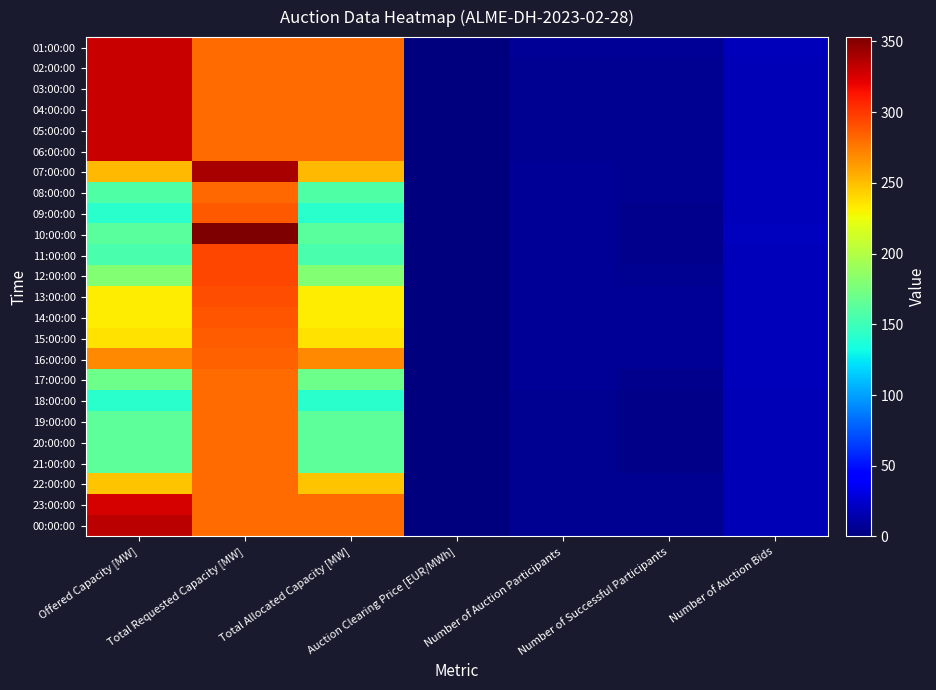

Reading left to right, what are all the values shown in this chart?

01:00:00: Offered Capacity [MW]=330.0	Total Requested Capacity [MW]=281.0	Total Allocated Capacity [MW]=281.0	Auction Clearing Price [EUR/MWh]=0.0	Number of Auction Participants=7.0	Number of Successful Participants=7.0	Number of Auction Bids=18.0
02:00:00: Offered Capacity [MW]=330.0	Total Requested Capacity [MW]=280.0	Total Allocated Capacity [MW]=280.0	Auction Clearing Price [EUR/MWh]=0.0	Number of Auction Participants=6.0	Number of Successful Participants=6.0	Number of Auction Bids=17.0
03:00:00: Offered Capacity [MW]=330.0	Total Requested Capacity [MW]=280.0	Total Allocated Capacity [MW]=280.0	Auction Clearing Price [EUR/MWh]=0.0	Number of Auction Participants=6.0	Number of Successful Participants=6.0	Number of Auction Bids=17.0
04:00:00: Offered Capacity [MW]=330.0	Total Requested Capacity [MW]=280.0	Total Allocated Capacity [MW]=280.0	Auction Clearing Price [EUR/MWh]=0.0	Number of Auction Participants=6.0	Number of Successful Participants=6.0	Number of Auction Bids=17.0
05:00:00: Offered Capacity [MW]=330.0	Total Requested Capacity [MW]=280.0	Total Allocated Capacity [MW]=280.0	Auction Clearing Price [EUR/MWh]=0.0	Number of Auction Participants=6.0	Number of Successful Participants=6.0	Number of Auction Bids=17.0
06:00:00: Offered Capacity [MW]=330.0	Total Requested Capacity [MW]=280.0	Total Allocated Capacity [MW]=280.0	Auction Clearing Price [EUR/MWh]=0.0	Number of Auction Participants=6.0	Number of Successful Participants=6.0	Number of Auction Bids=17.0
07:00:00: Offered Capacity [MW]=252.0	Total Requested Capacity [MW]=340.0	Total Allocated Capacity [MW]=252.0	Auction Clearing Price [EUR/MWh]=0.1	Number of Auction Participants=7.0	Number of Successful Participants=6.0	Number of Auction Bids=18.0
08:00:00: Offered Capacity [MW]=158.0	Total Requested Capacity [MW]=282.0	Total Allocated Capacity [MW]=158.0	Auction Clearing Price [EUR/MWh]=0.2	Number of Auction Participants=7.0	Number of Successful Participants=6.0	Number of Auction Bids=19.0
09:00:00: Offered Capacity [MW]=141.0	Total Requested Capacity [MW]=287.0	Total Allocated Capacity [MW]=141.0	Auction Clearing Price [EUR/MWh]=0.6	Number of Auction Participants=7.0	Number of Successful Participants=5.0	Number of Auction Bids=19.0
10:00:00: Offered Capacity [MW]=162.0	Total Requested Capacity [MW]=353.0	Total Allocated Capacity [MW]=162.0	Auction Clearing Price [EUR/MWh]=0.8	Number of Auction Participants=8.0	Number of Successful Participants=5.0	Number of Auction Bids=20.0
11:00:00: Offered Capacity [MW]=155.0	Total Requested Capacity [MW]=294.0	Total Allocated Capacity [MW]=155.0	Auction Clearing Price [EUR/MWh]=0.6	Number of Auction Participants=7.0	Number of Successful Participants=5.0	Number of Auction Bids=19.0
12:00:00: Offered Capacity [MW]=180.0	Total Requested Capacity [MW]=294.0	Total Allocated Capacity [MW]=180.0	Auction Clearing Price [EUR/MWh]=0.2	Number of Auction Participants=7.0	Number of Successful Participants=6.0	Number of Auction Bids=19.0
13:00:00: Offered Capacity [MW]=233.0	Total Requested Capacity [MW]=292.0	Total Allocated Capacity [MW]=233.0	Auction Clearing Price [EUR/MWh]=0.1	Number of Auction Participants=7.0	Number of Successful Participants=7.0	Number of Auction Bids=19.0
14:00:00: Offered Capacity [MW]=233.0	Total Requested Capacity [MW]=289.0	Total Allocated Capacity [MW]=233.0	Auction Clearing Price [EUR/MWh]=0.1	Number of Auction Participants=7.0	Number of Successful Participants=7.0	Number of Auction Bids=19.0
15:00:00: Offered Capacity [MW]=237.0	Total Requested Capacity [MW]=286.0	Total Allocated Capacity [MW]=237.0	Auction Clearing Price [EUR/MWh]=0.1	Number of Auction Participants=7.0	Number of Successful Participants=7.0	Number of Auction Bids=19.0
16:00:00: Offered Capacity [MW]=270.0	Total Requested Capacity [MW]=285.0	Total Allocated Capacity [MW]=270.0	Auction Clearing Price [EUR/MWh]=0.0	Number of Auction Participants=7.0	Number of Successful Participants=7.0	Number of Auction Bids=19.0
17:00:00: Offered Capacity [MW]=170.0	Total Requested Capacity [MW]=281.0	Total Allocated Capacity [MW]=170.0	Auction Clearing Price [EUR/MWh]=0.2	Number of Auction Participants=7.0	Number of Successful Participants=5.0	Number of Auction Bids=18.0
18:00:00: Offered Capacity [MW]=141.0	Total Requested Capacity [MW]=280.0	Total Allocated Capacity [MW]=141.0	Auction Clearing Price [EUR/MWh]=0.4	Number of Auction Participants=6.0	Number of Successful Participants=3.0	Number of Auction Bids=17.0
19:00:00: Offered Capacity [MW]=163.0	Total Requested Capacity [MW]=280.0	Total Allocated Capacity [MW]=163.0	Auction Clearing Price [EUR/MWh]=0.2	Number of Auction Participants=6.0	Number of Successful Participants=4.0	Number of Auction Bids=17.0
20:00:00: Offered Capacity [MW]=163.0	Total Requested Capacity [MW]=280.0	Total Allocated Capacity [MW]=163.0	Auction Clearing Price [EUR/MWh]=0.2	Number of Auction Participants=6.0	Number of Successful Participants=4.0	Number of Auction Bids=17.0
21:00:00: Offered Capacity [MW]=163.0	Total Requested Capacity [MW]=280.0	Total Allocated Capacity [MW]=163.0	Auction Clearing Price [EUR/MWh]=0.2	Number of Auction Participants=6.0	Number of Successful Participants=4.0	Number of Auction Bids=17.0
22:00:00: Offered Capacity [MW]=247.0	Total Requested Capacity [MW]=280.0	Total Allocated Capacity [MW]=247.0	Auction Clearing Price [EUR/MWh]=0.1	Number of Auction Participants=6.0	Number of Successful Participants=6.0	Number of Auction Bids=17.0
23:00:00: Offered Capacity [MW]=326.0	Total Requested Capacity [MW]=280.0	Total Allocated Capacity [MW]=280.0	Auction Clearing Price [EUR/MWh]=0.0	Number of Auction Participants=6.0	Number of Successful Participants=6.0	Number of Auction Bids=17.0
00:00:00: Offered Capacity [MW]=335.0	Total Requested Capacity [MW]=280.0	Total Allocated Capacity [MW]=280.0	Auction Clearing Price [EUR/MWh]=0.0	Number of Auction Participants=6.0	Number of Successful Participants=6.0	Number of Auction Bids=17.0